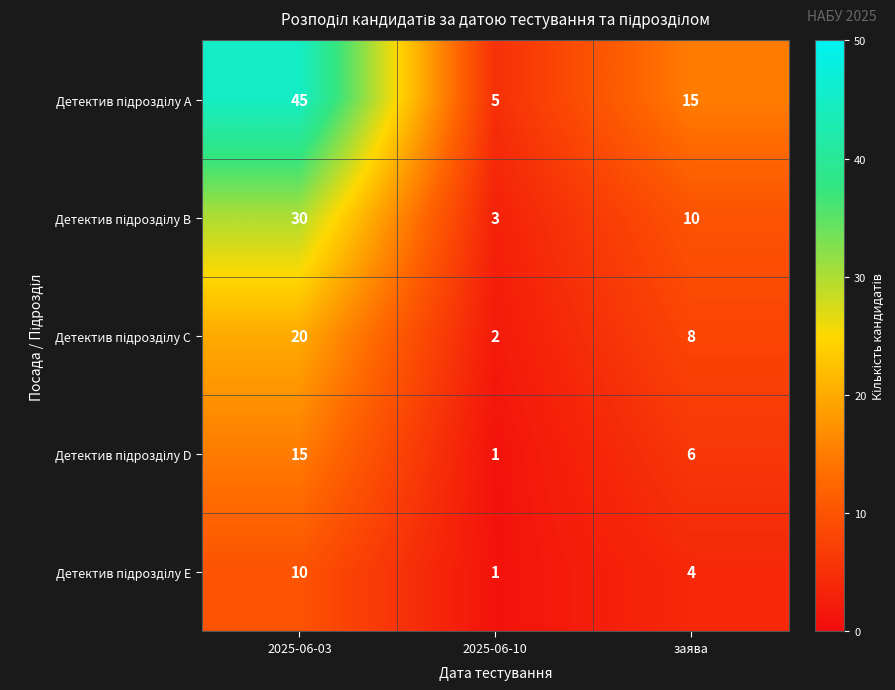

What is the difference between the highest and lowest values at 2025-06-10?

4